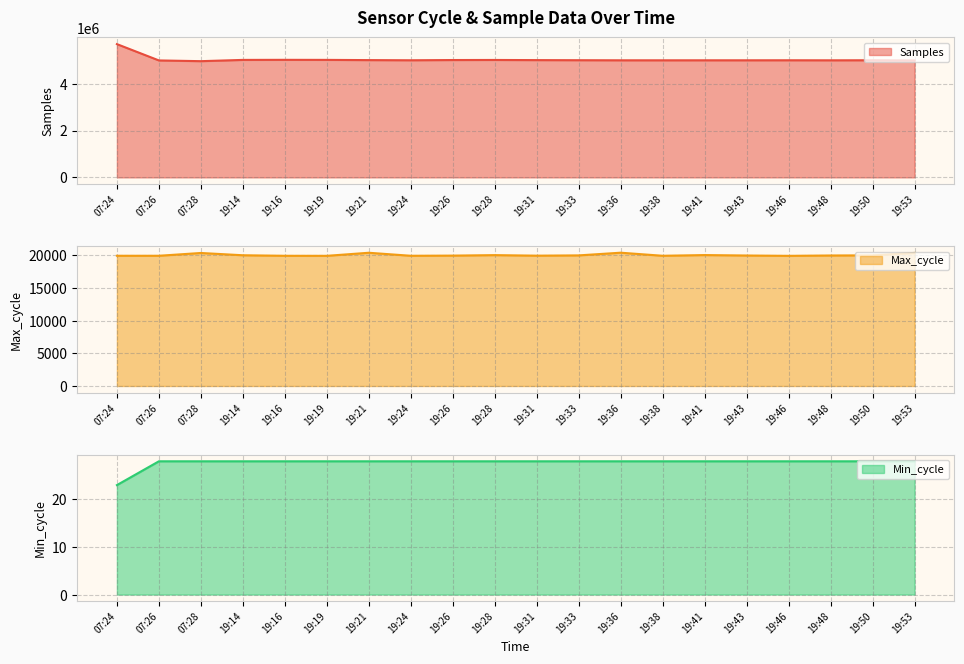

Reading left to right, what are all the values shown in this chart?

Samples: 5689688	4992783	4961483	5015117	5018445	5016231	5006918	4999830	5009881	5012907	5006702	5002384	4998379	4998054	4998513	4998709	4999937	4997910	5000537	4993773
Max_cycle: 19922	19922	20348	20000	19918	19913	20382	19921	19945	20020	19937	19980	20391	19921	20029	19961	19910	19965	19984	20357
Min_cycle: 23	28	28	28	28	28	28	28	28	28	28	28	28	28	28	28	28	28	28	28